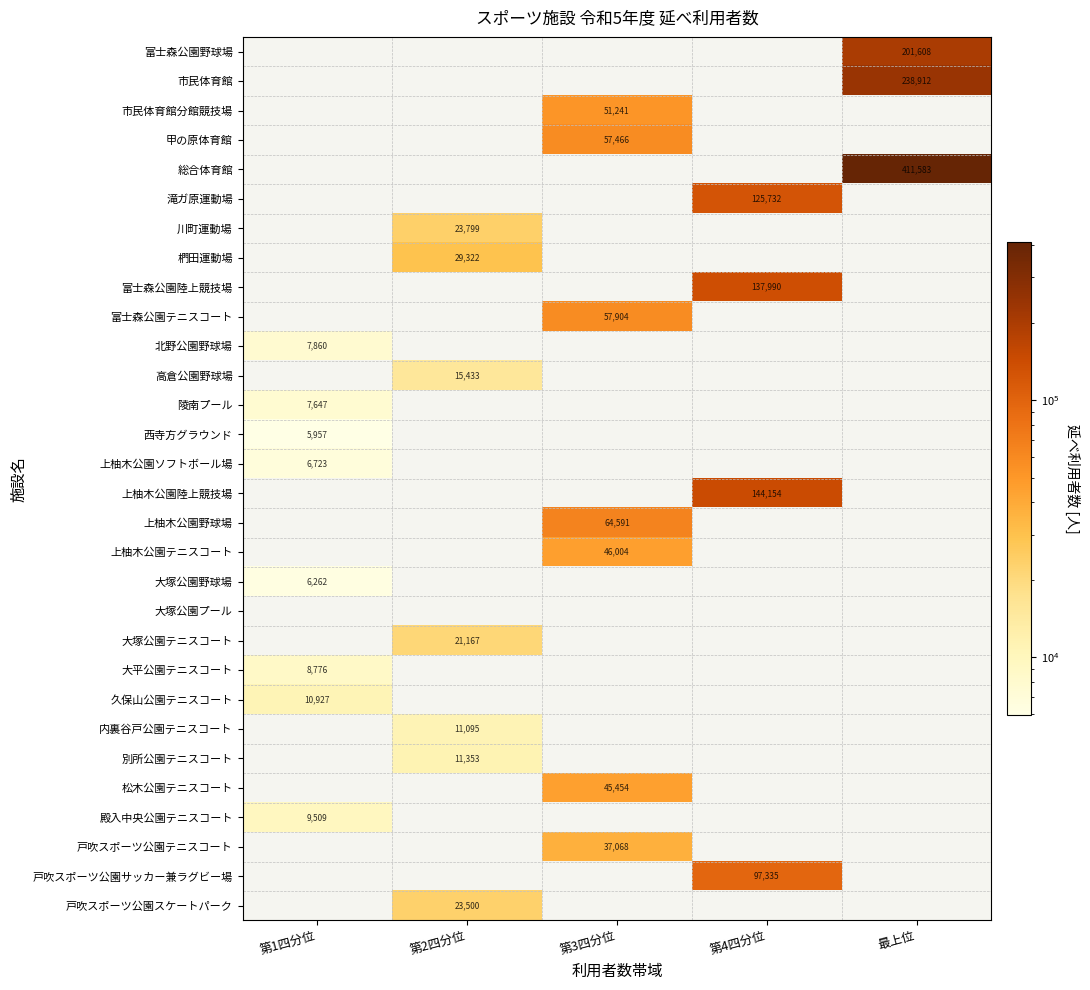

True or false: 別所公園テニスコート has a value of 2847 at 第2四分位.

False